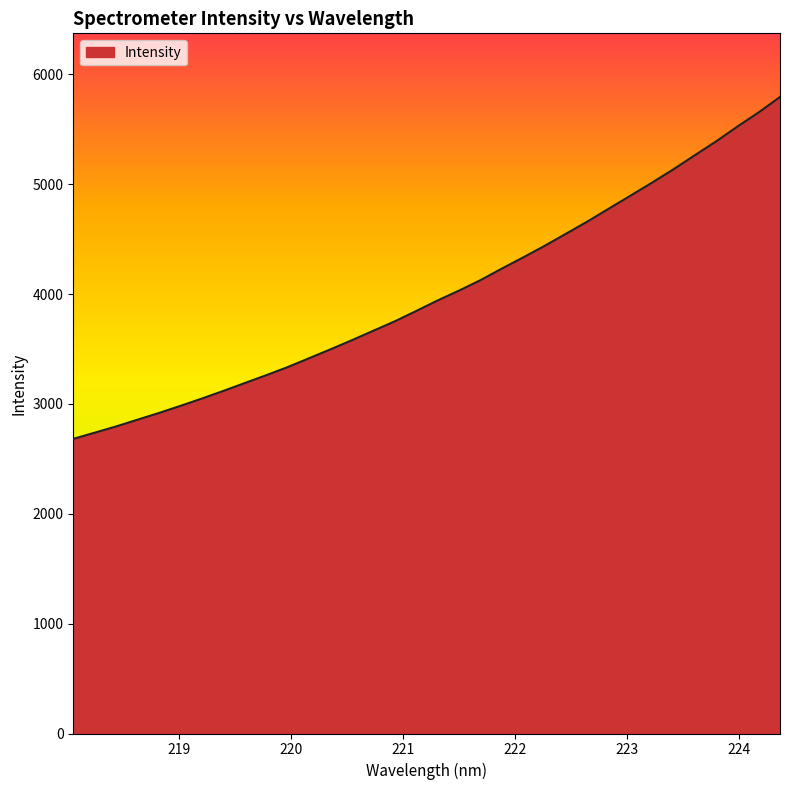

Does the chart have visible grid lines?

No